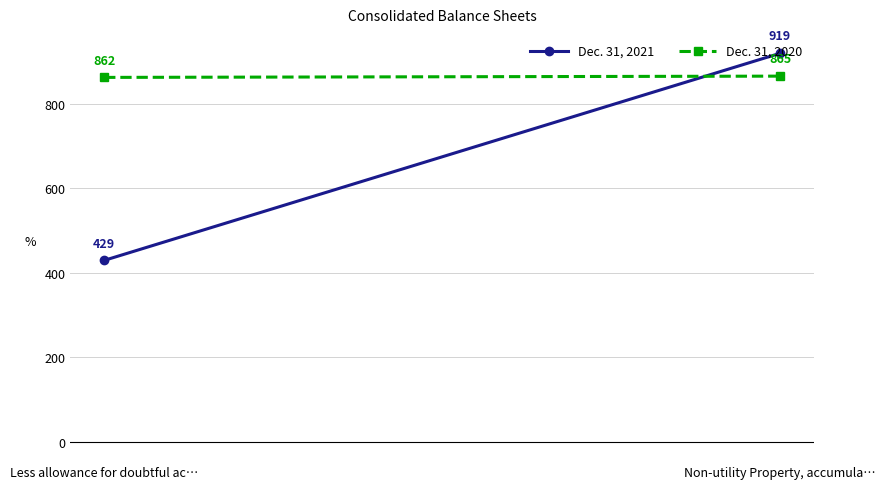

Rank the series by their average value, from lowest to highest.

Dec. 31, 2021, Dec. 31, 2020